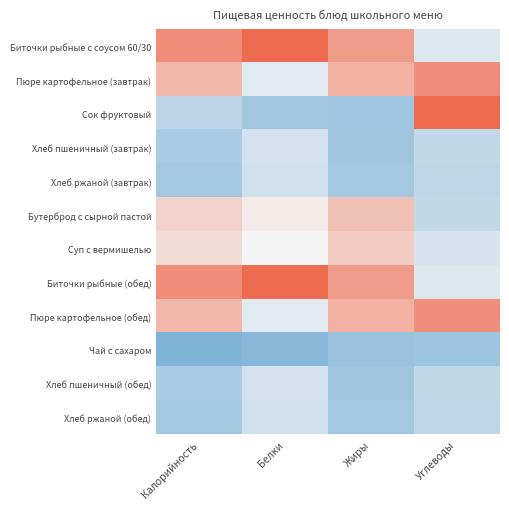

Which category has the highest value across all series?

Углеводы